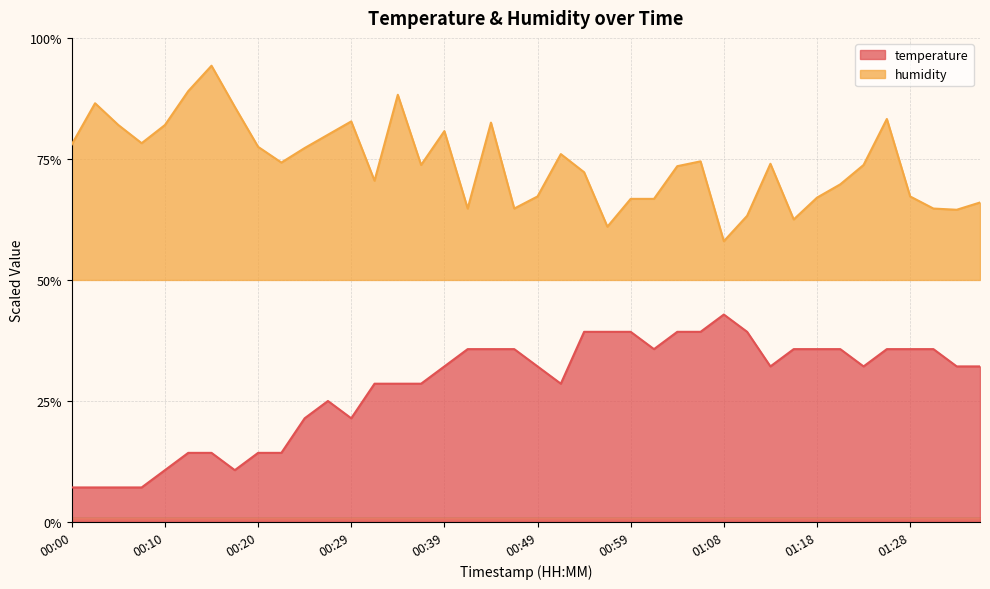

Which series has the largest total across all categories?

humidity